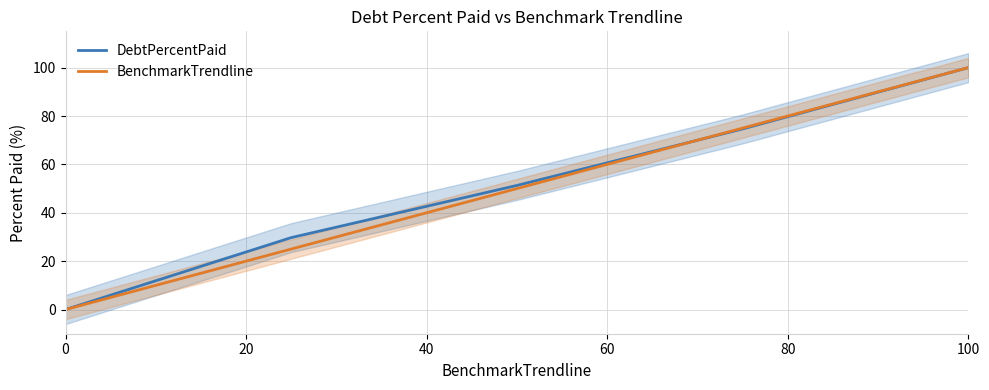

Does the chart display data point markers on the line(s)?

No